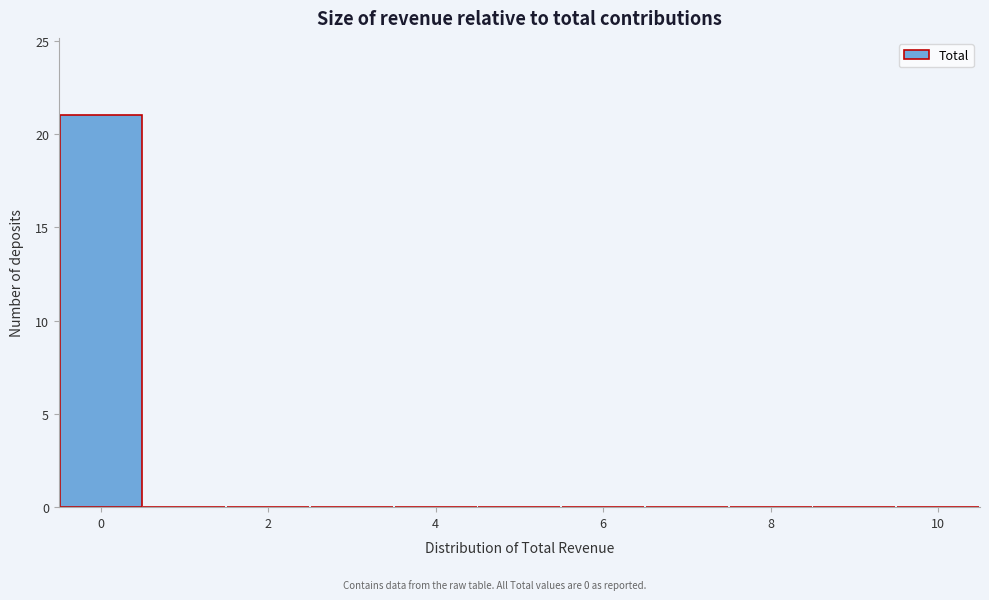

What is the height of the bar covering -0.5 to 0.5 on the x-axis? Neither the bar edges nor the heights are printed on the chart, so give them approximately, as read against the axes.

21